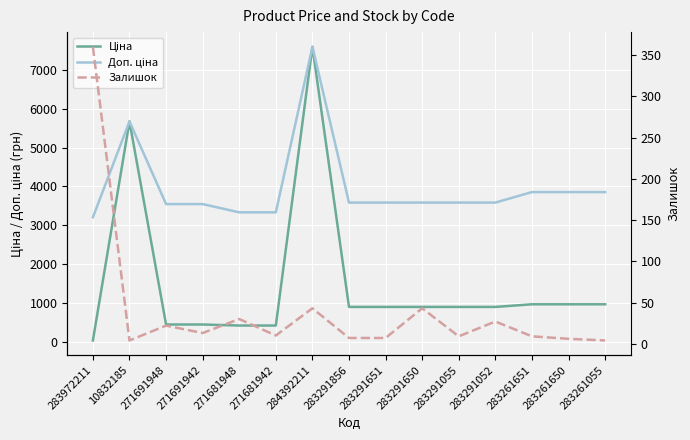

What is the label of the 3rd point from the left?

271691948